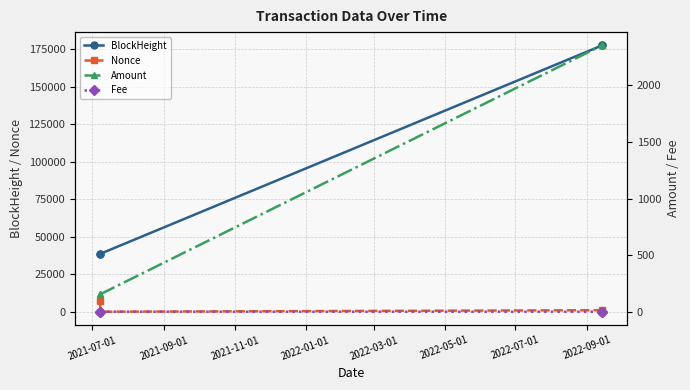

What is the minimum value for Amount?

154.5